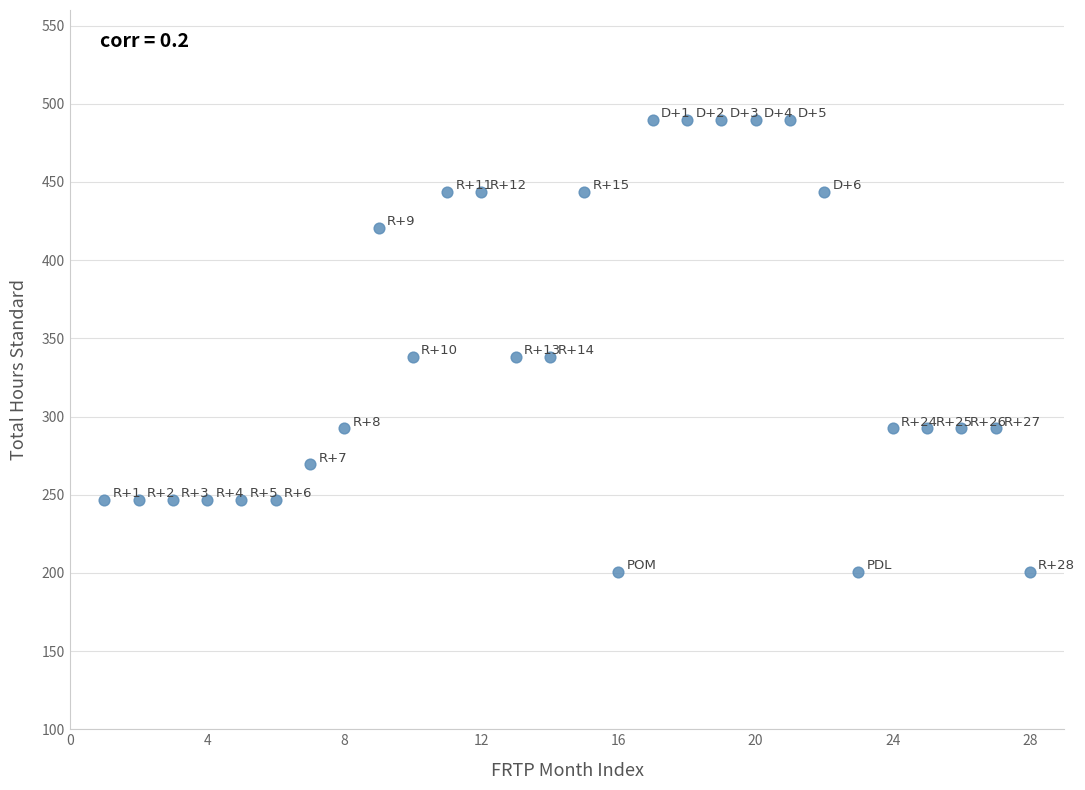

What is the range of X values (max minus min)?

27.0